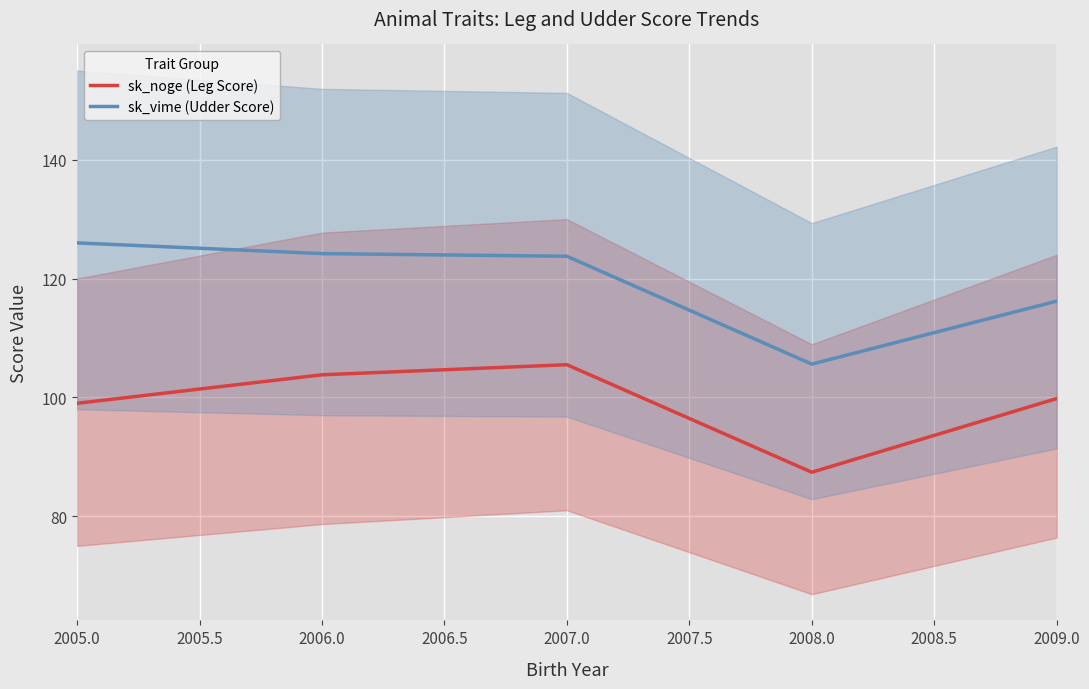

In sk_vime (Udder Score), how many points are lower than both neighbors (excluding endpoints)?

1